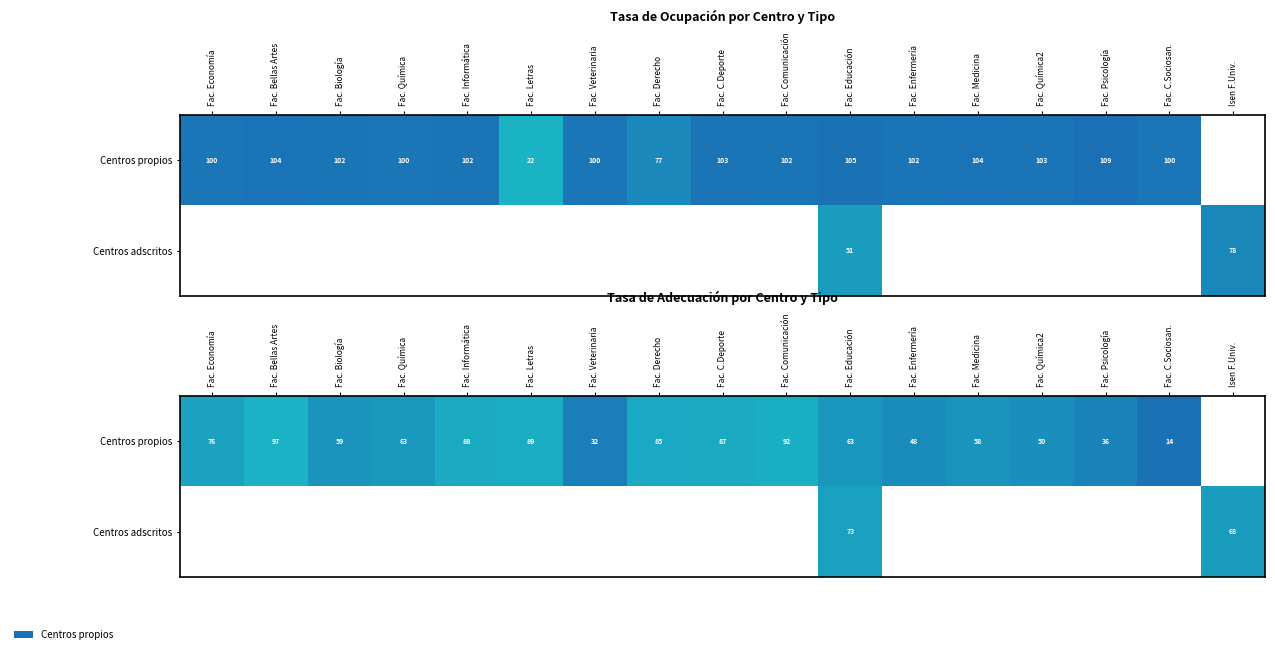

Between Fac. Enfermería and Fac. Derecho, which is larger?

Fac. Derecho